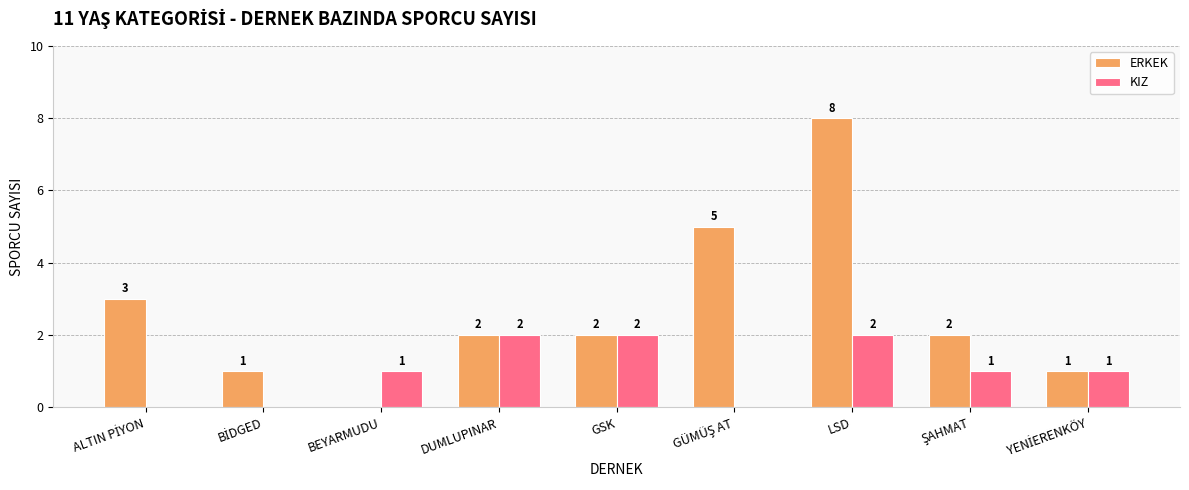

How many ERKEK values are between 1 and 3?

6